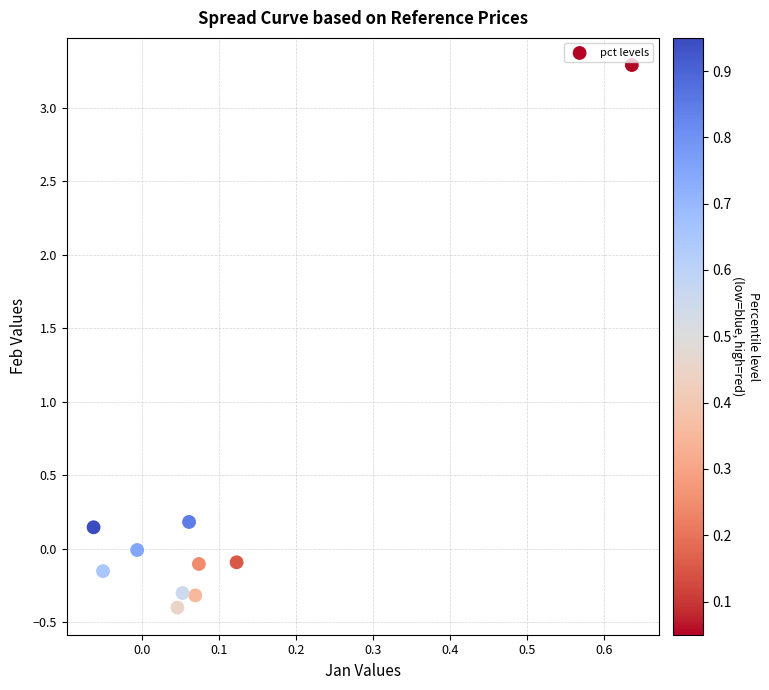

What is the range of X values (max minus min)?

0.7